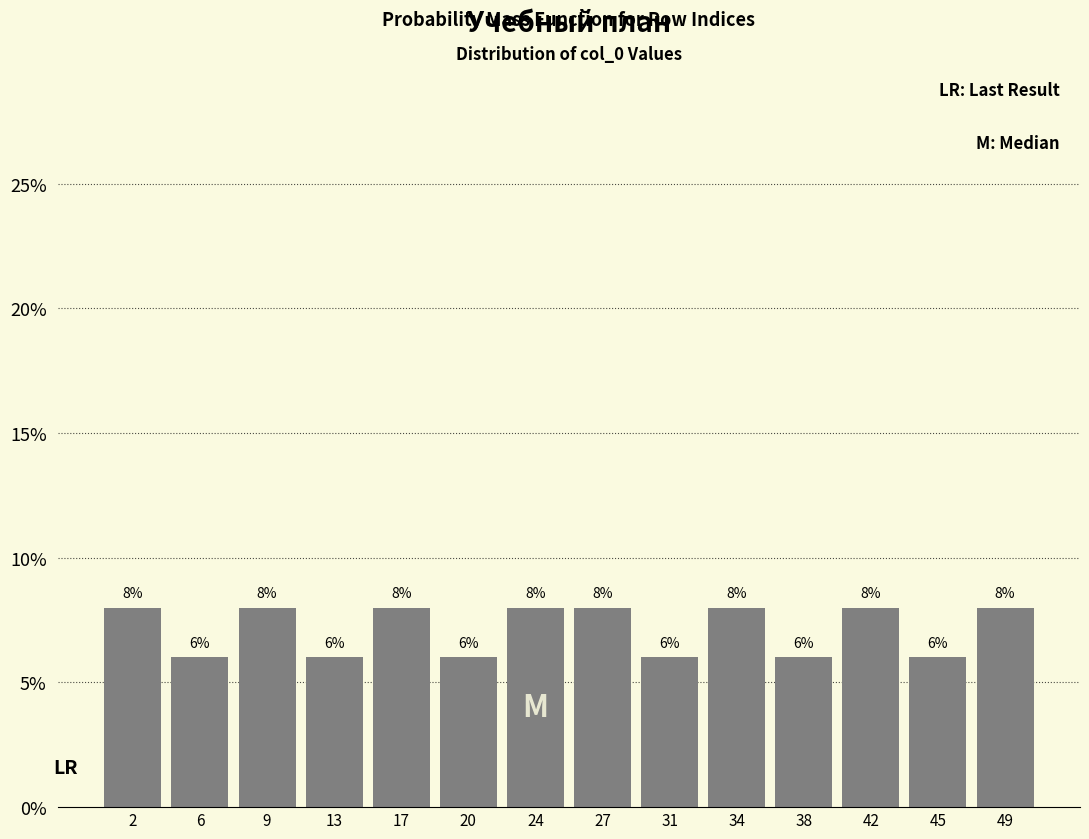

Reading left to right, list every bar in this chart as the range it spans on the x-axis followed by its height. The bar edges are not printed on the chart, so give them approximately, as read against the axis.

0.5 to 4.0: 8
4.0 to 7.5: 6
7.5 to 11.0: 8
11.0 to 15.0: 6
15.0 to 18.5: 8
18.5 to 22.0: 6
22.0 to 25.5: 8
25.5 to 29.0: 8
29.0 to 32.5: 6
32.5 to 36.0: 8
36.0 to 40.0: 6
40.0 to 43.5: 8
43.5 to 47.0: 6
47.0 to 50.5: 8